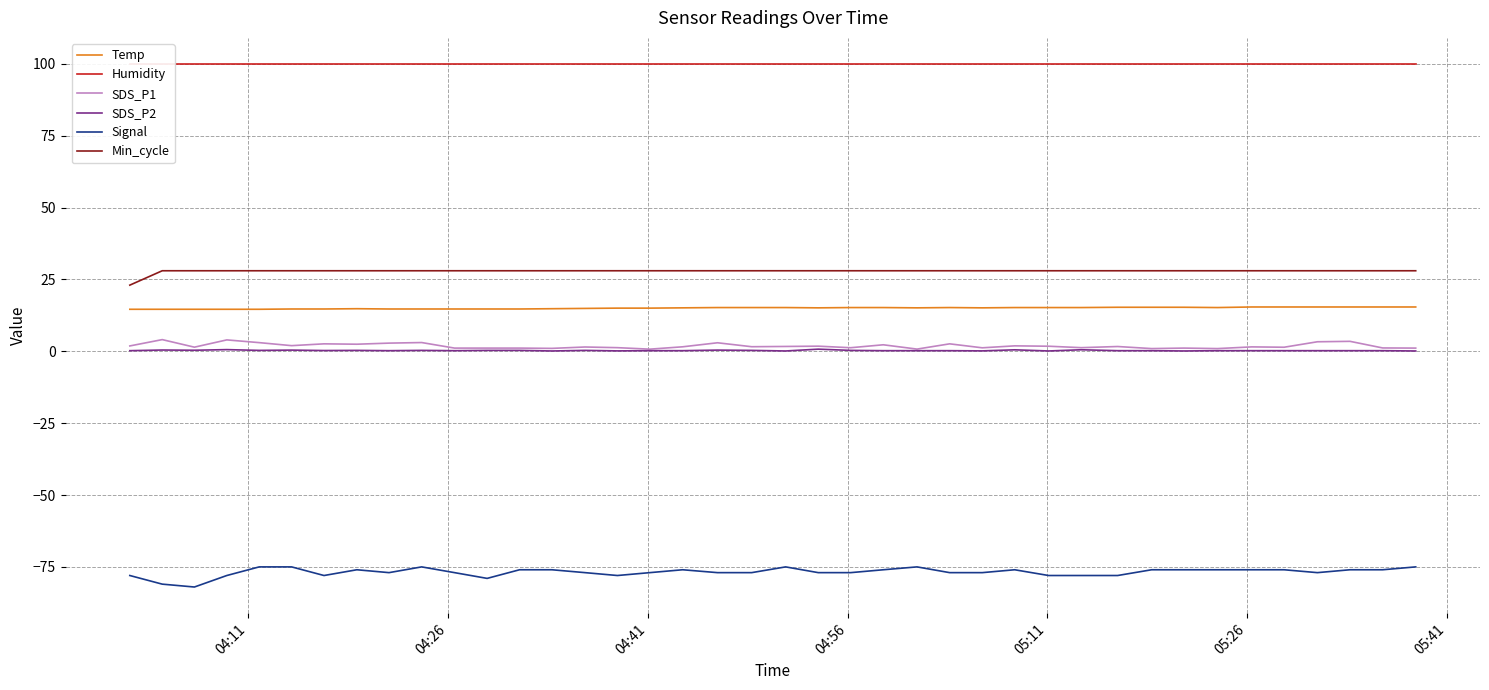

True or false: Temp and SDS_P2 cross at least once.

False